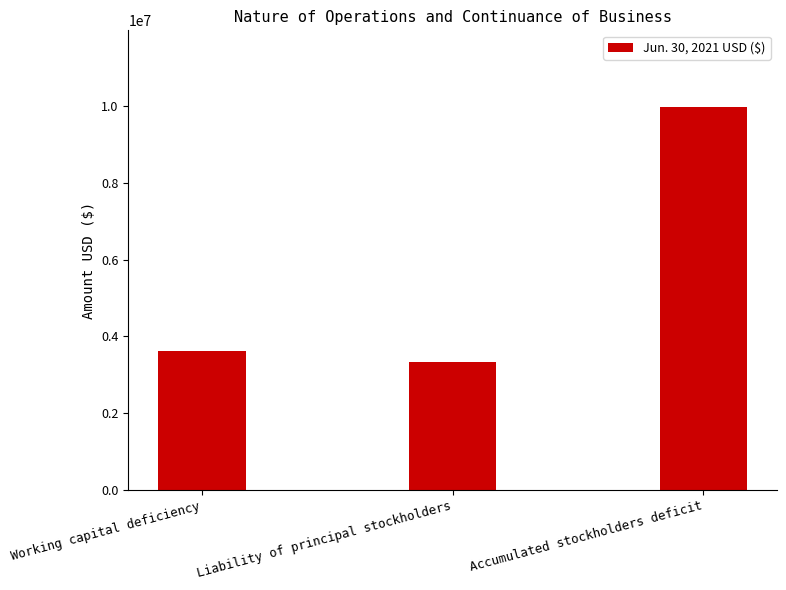

Does the chart contain any negative values?

No